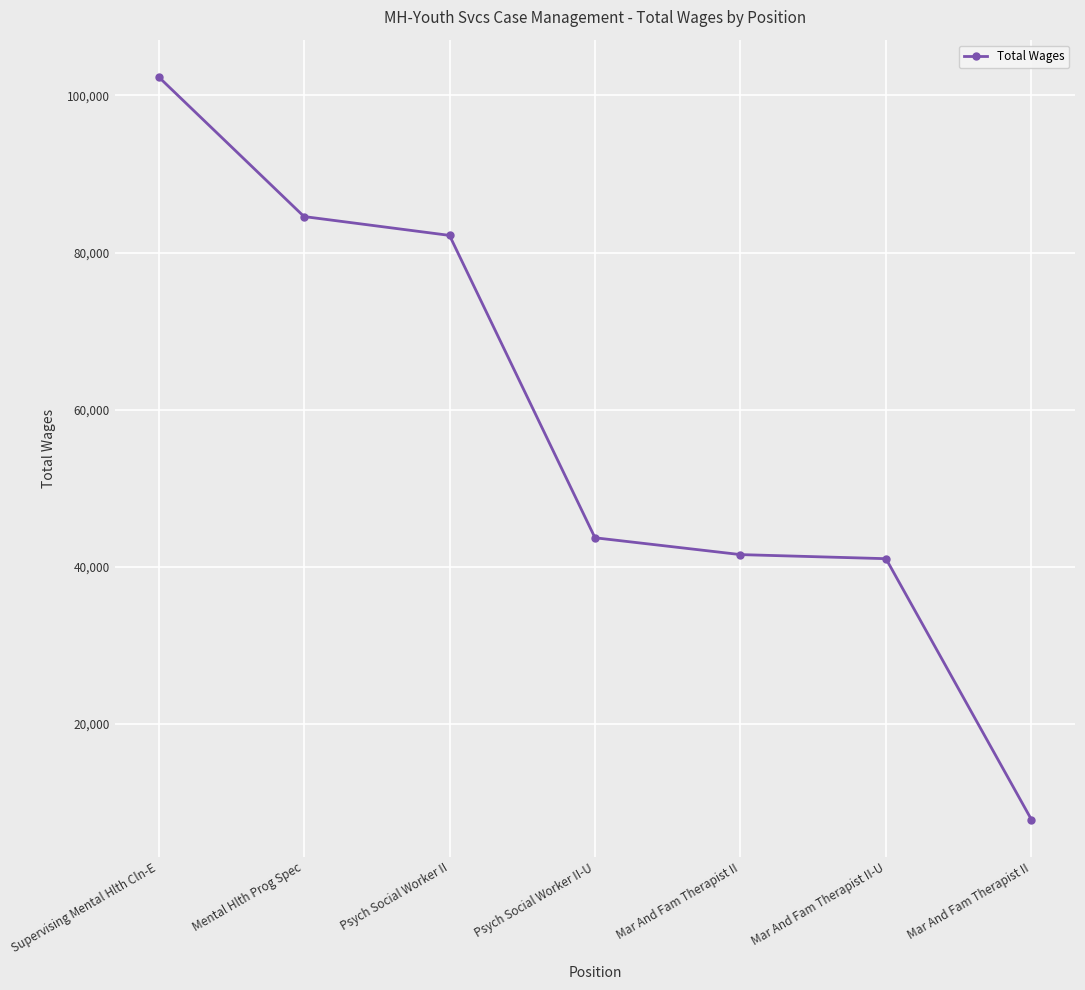

The value at Supervising Mental Hlth Cln-E is 36062. True or false?

False